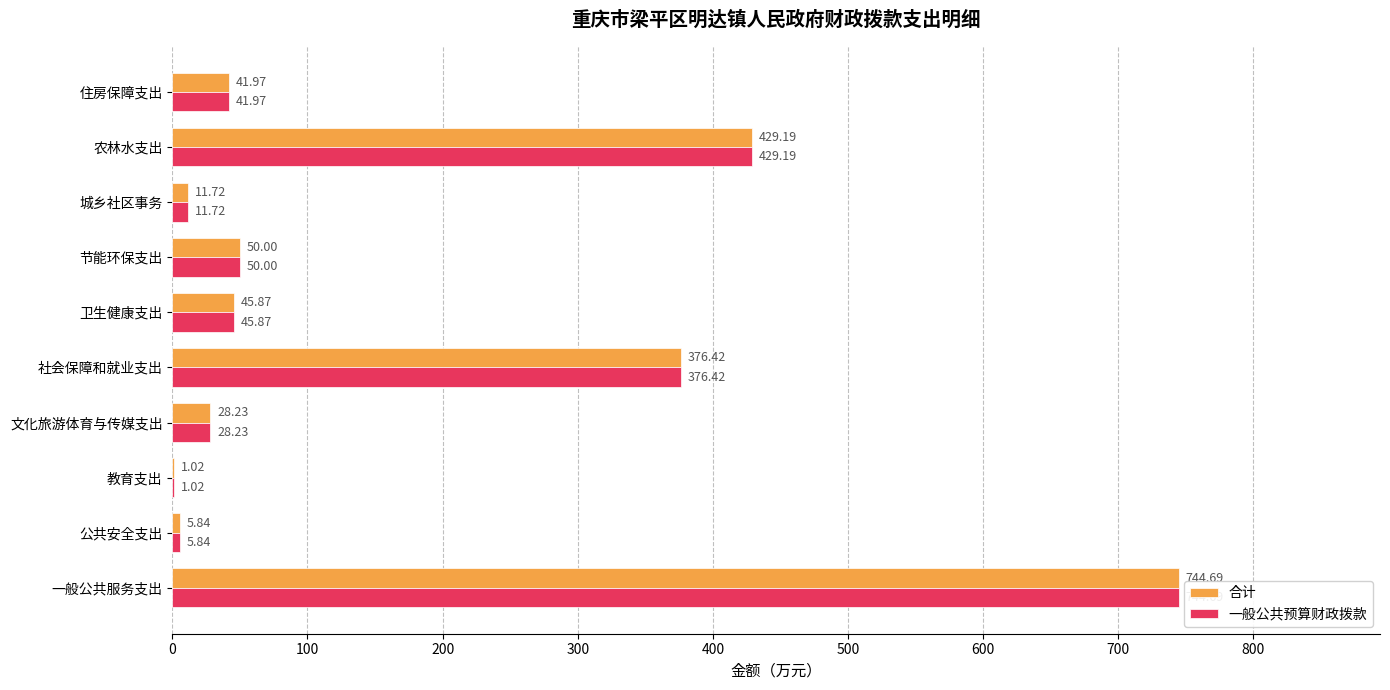

Which label corresponds to the largest value in the chart?

一般公共服务支出